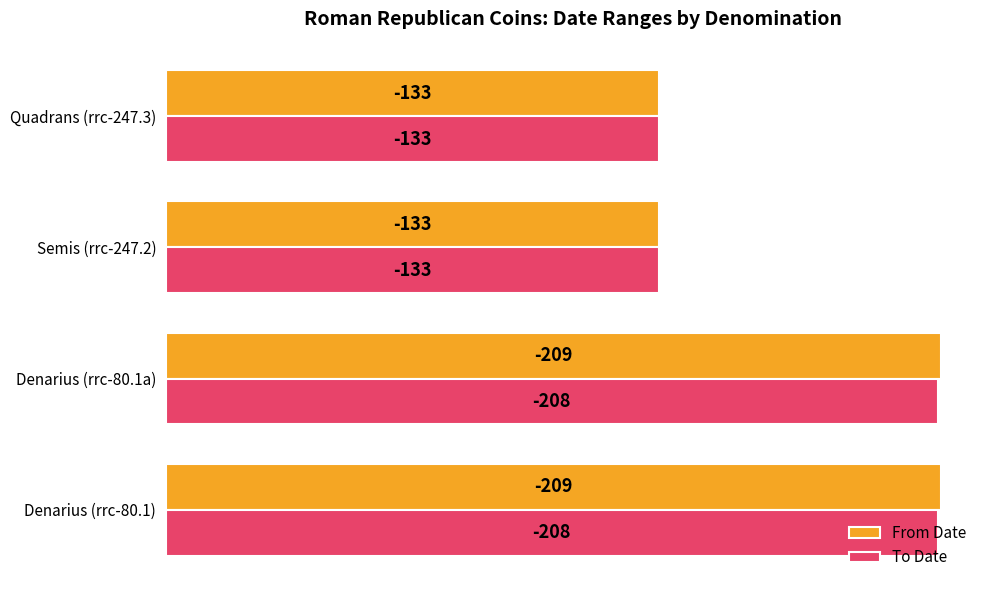

What are all the series names shown in the legend?

From Date, To Date